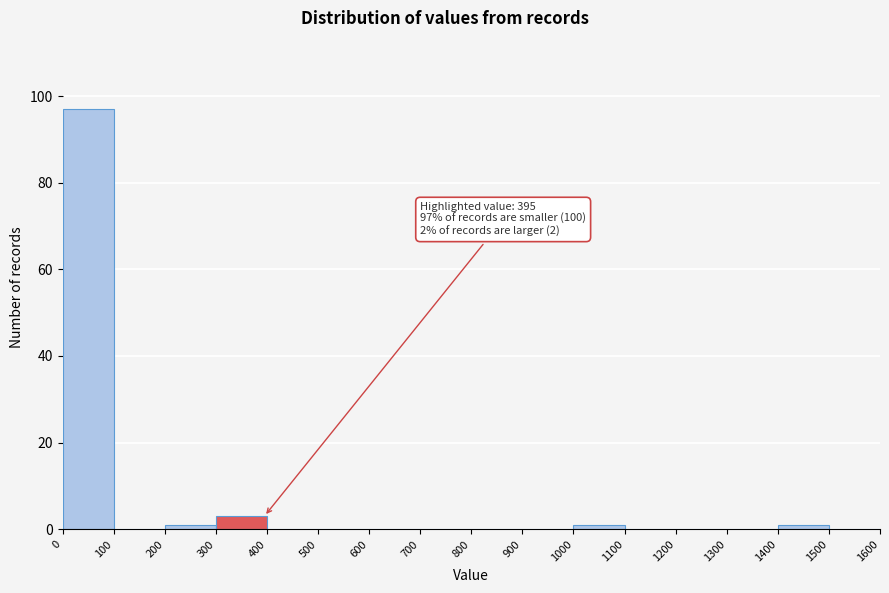

Which range on the x-axis has the tallest bar?

0 to 100